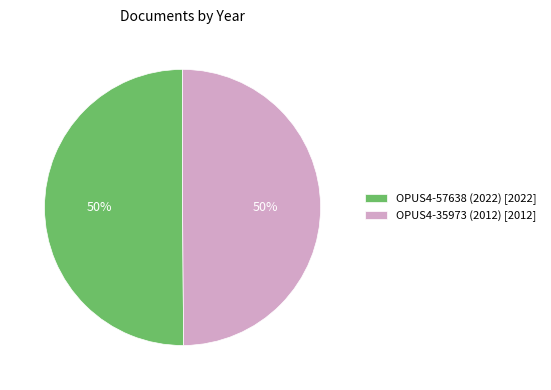

To the nearest percent, what portion does OPUS4-57638 (2022) represent?

50%